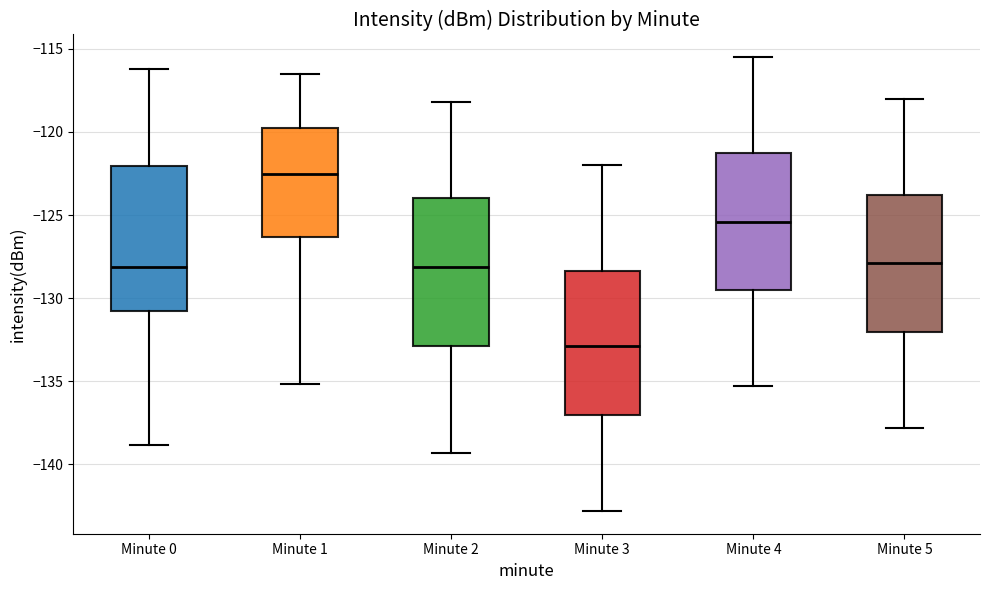

Reading left to right, transcribe this box plot: for each box, give where its median line is, the range the box spans, and where its two whiskers end, as read against the y-axis. The values are not printed on the chart, so give them approximately, as read against the axis.

Minute 0: median -128.0, box -131.0 to -122.0, whiskers -139.0 to -116.0
Minute 1: median -122.5, box -126.5 to -120.0, whiskers -135.0 to -116.5
Minute 2: median -128.0, box -133.0 to -124.0, whiskers -139.5 to -118.0
Minute 3: median -133.0, box -137.0 to -128.5, whiskers -143.0 to -122.0
Minute 4: median -125.5, box -129.5 to -121.5, whiskers -135.5 to -115.5
Minute 5: median -128.0, box -132.0 to -124.0, whiskers -138.0 to -118.0